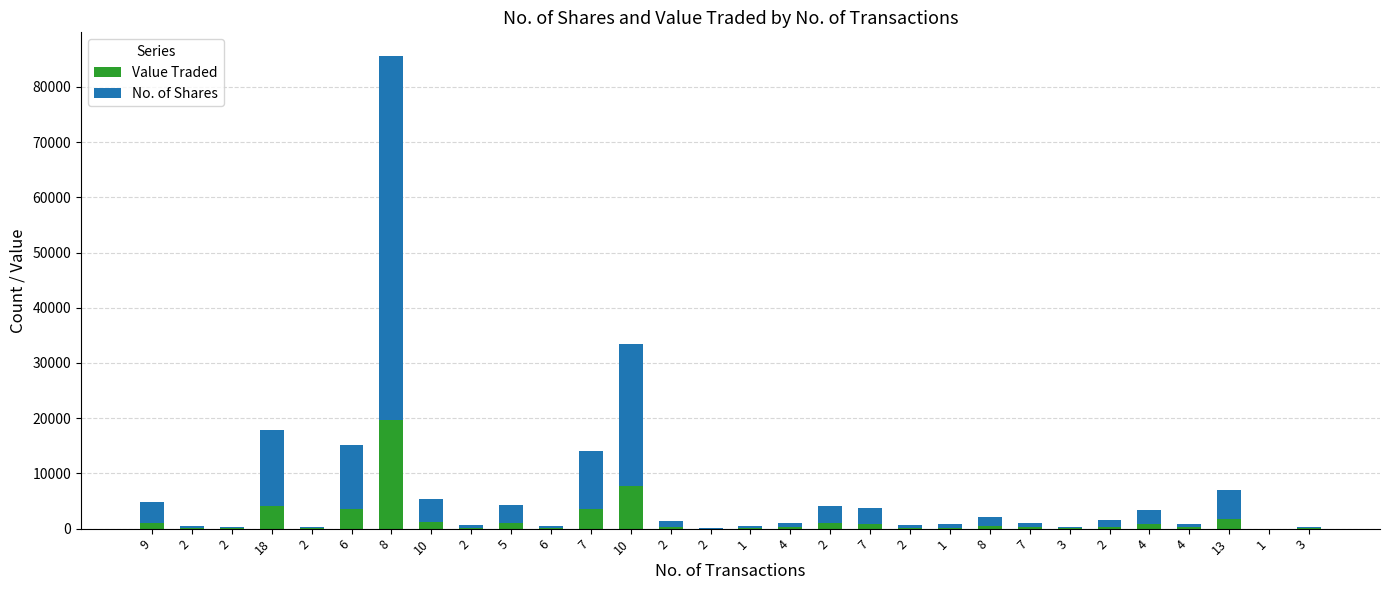

What are all the series names shown in the legend?

Value Traded, No. of Shares